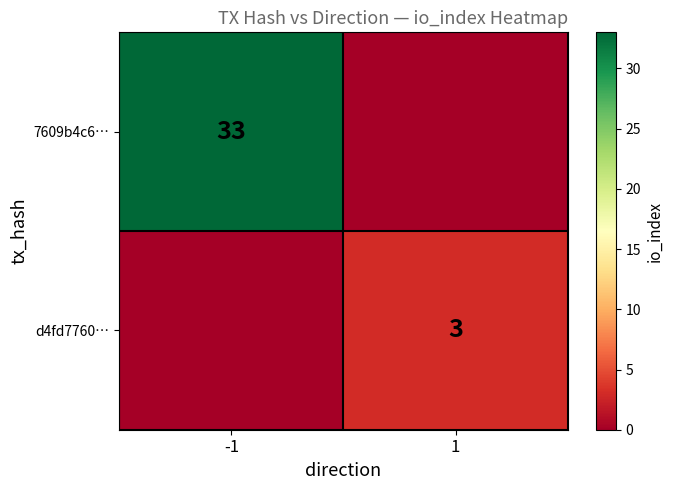

Is the value of 7609b4c6… at -1 greater than the value of d4fd7760… at 1?

Yes